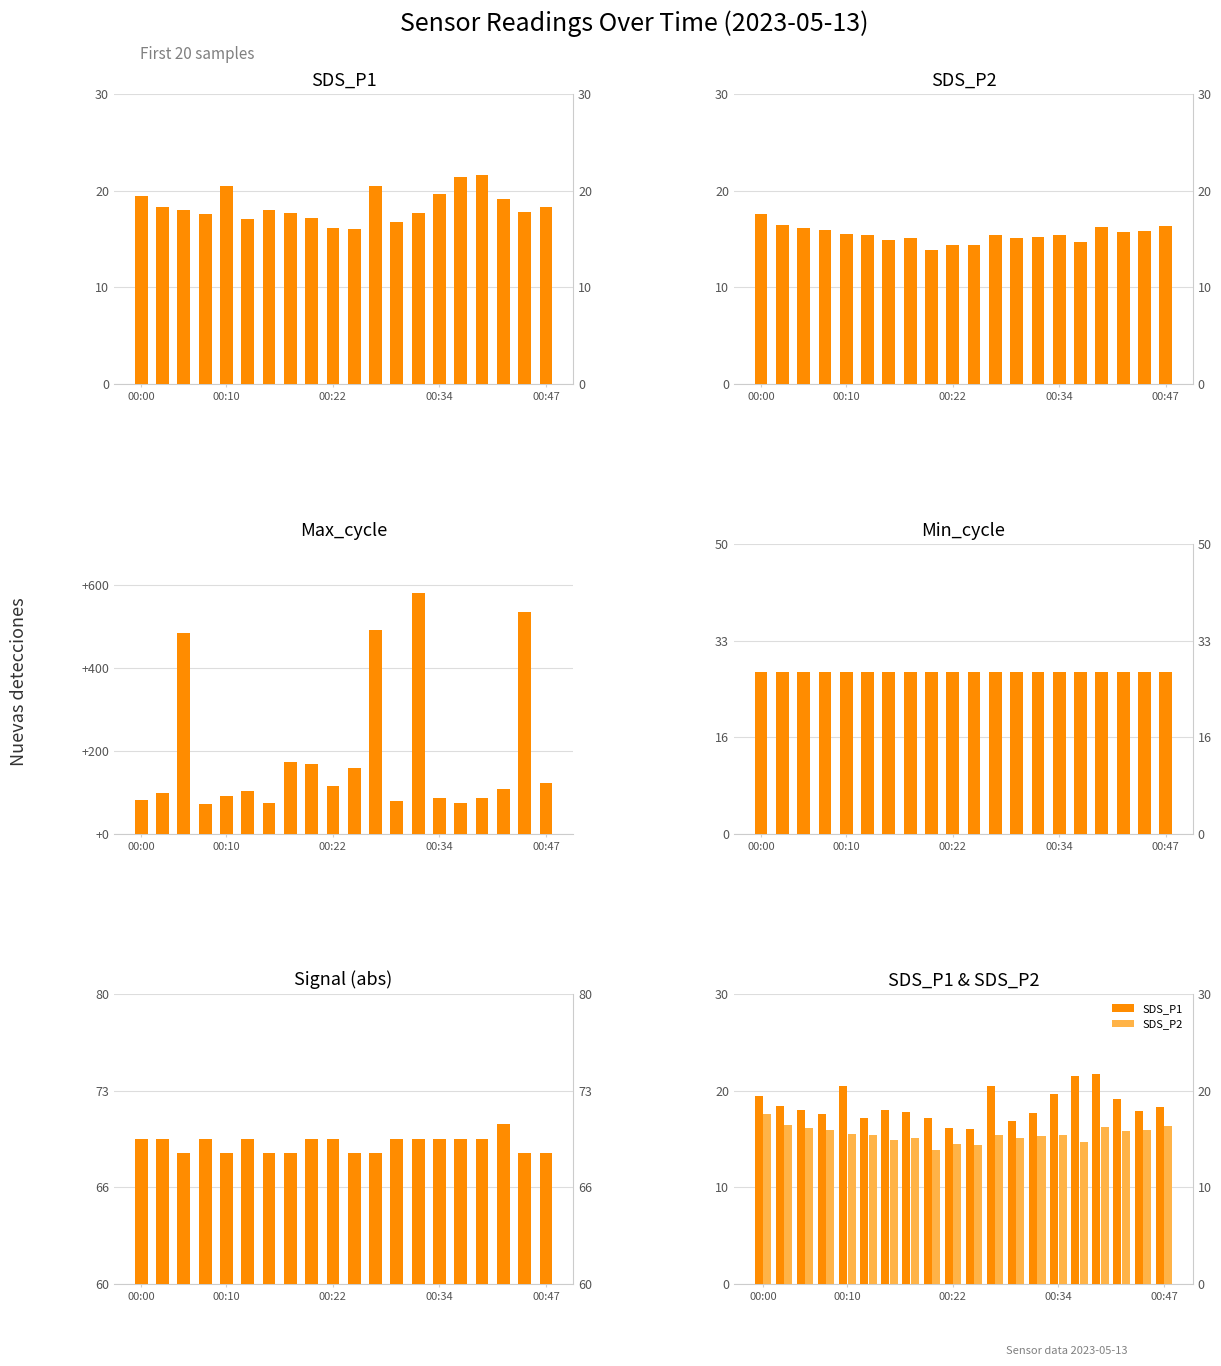

What is the value of the SDS_P2 bar at the 18th from the left?

15.8